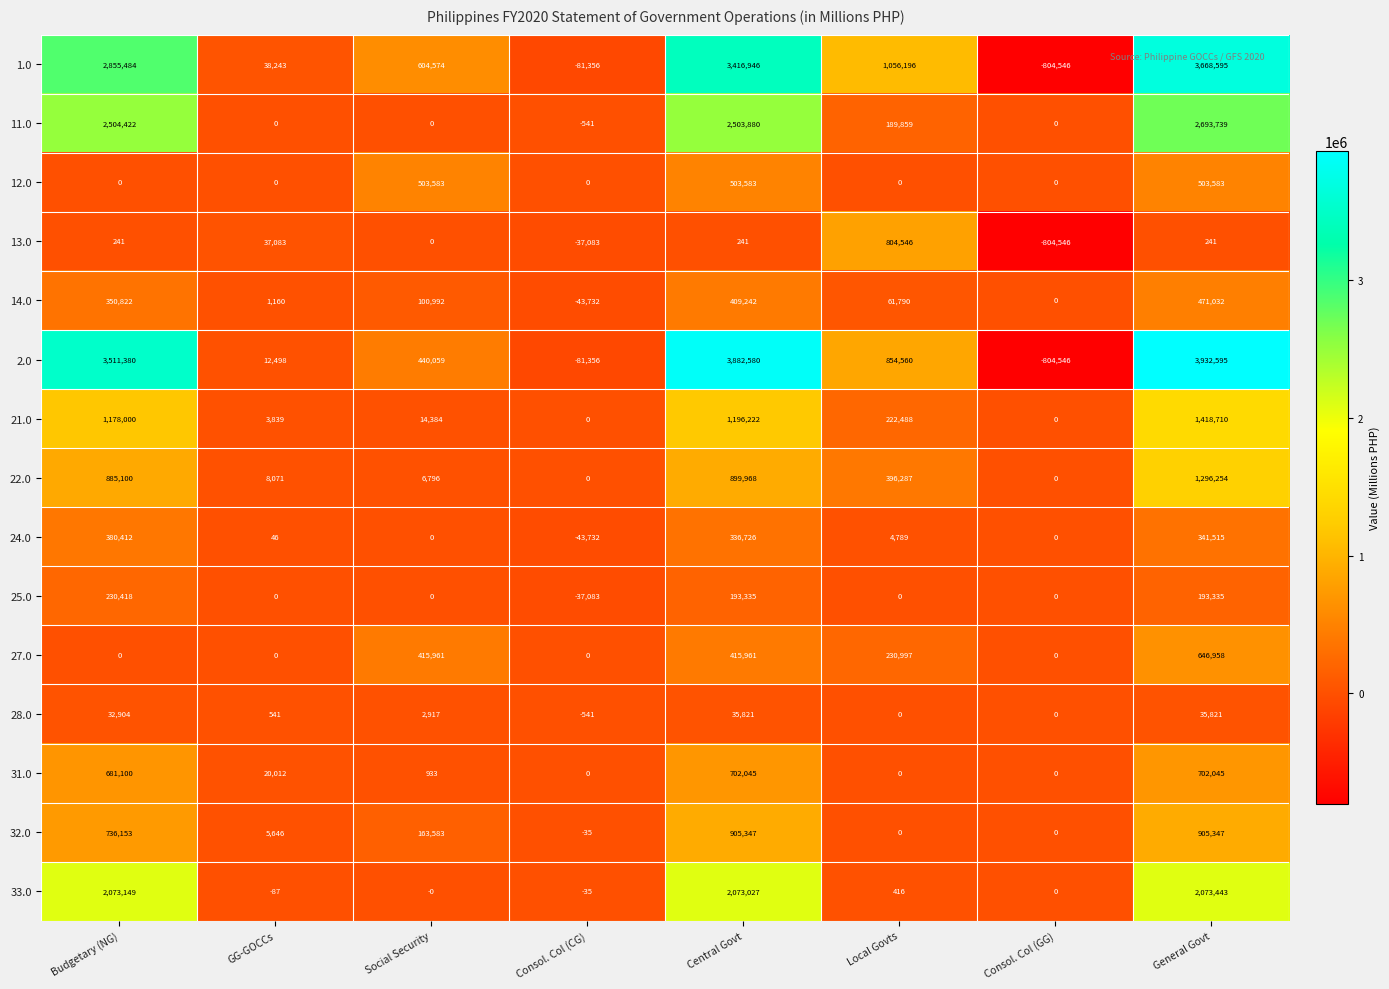

What is the approximate value of 32.0 at Social Security, to the nearest 10?

163580